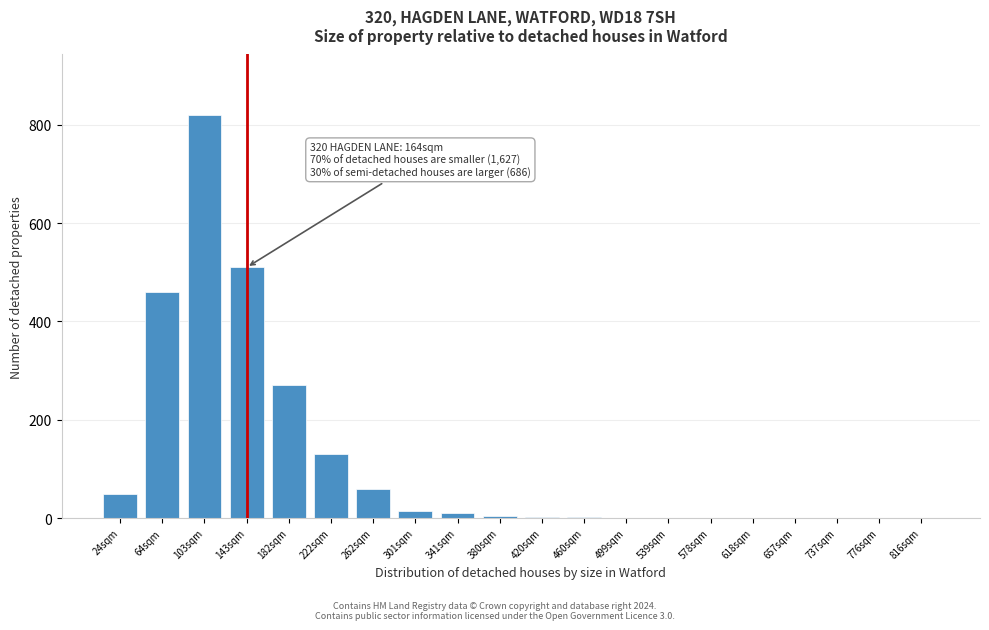

Which has a higher value, 776sqm or 262sqm?

262sqm